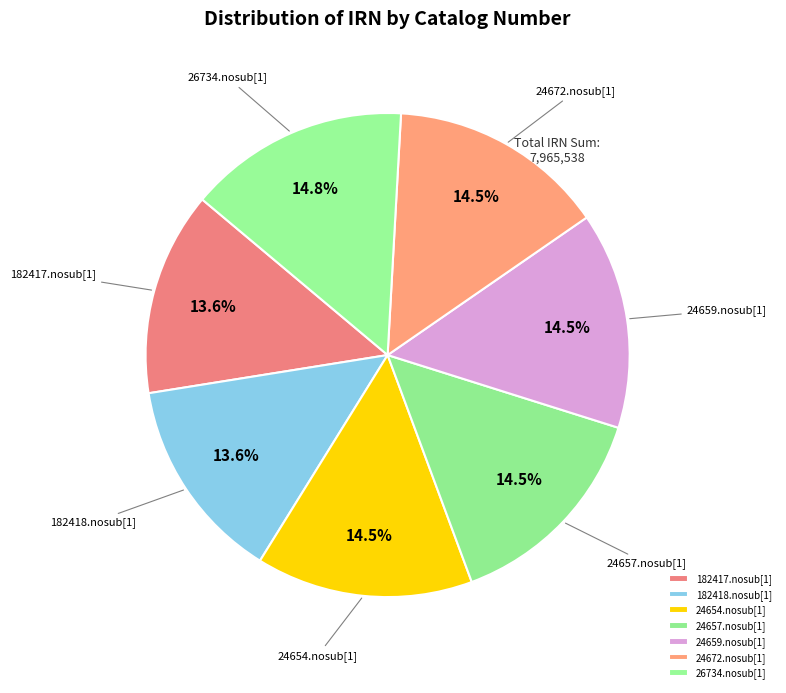

How many slices are in this pie chart?

7